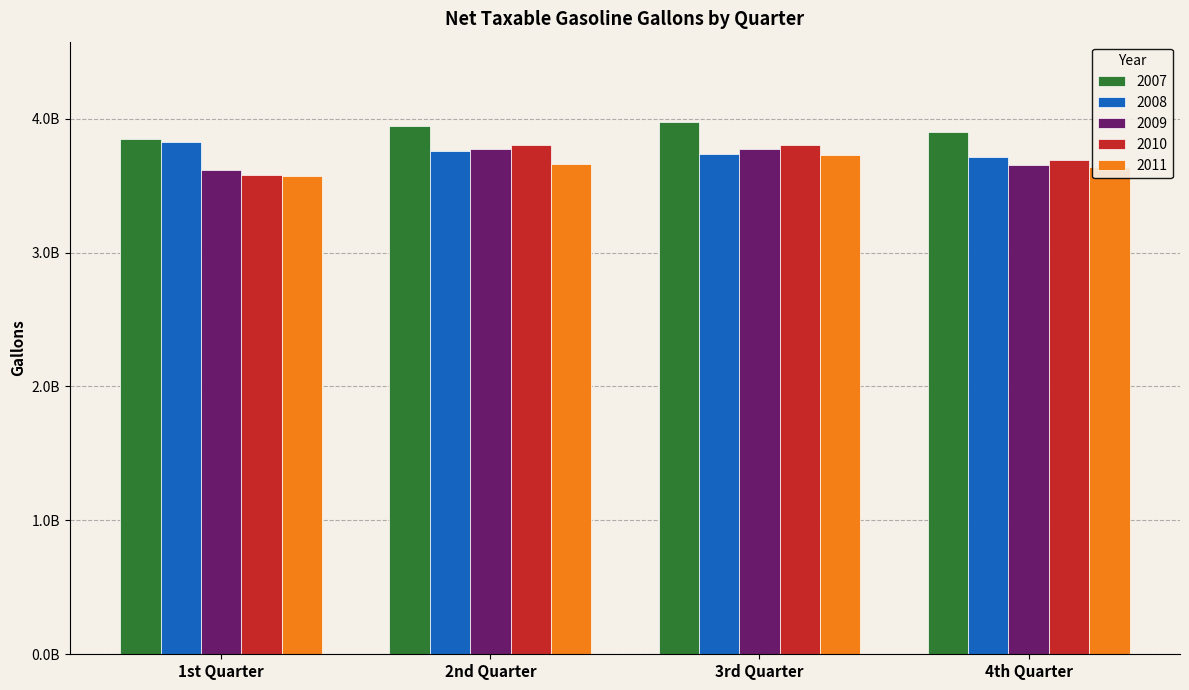

What is the difference between the maximum and second lowest values in the 2007 series?

76553427